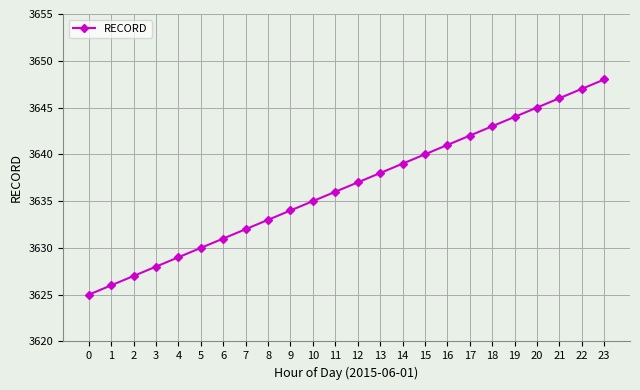

True or false: the data shows 910 at 20.

False